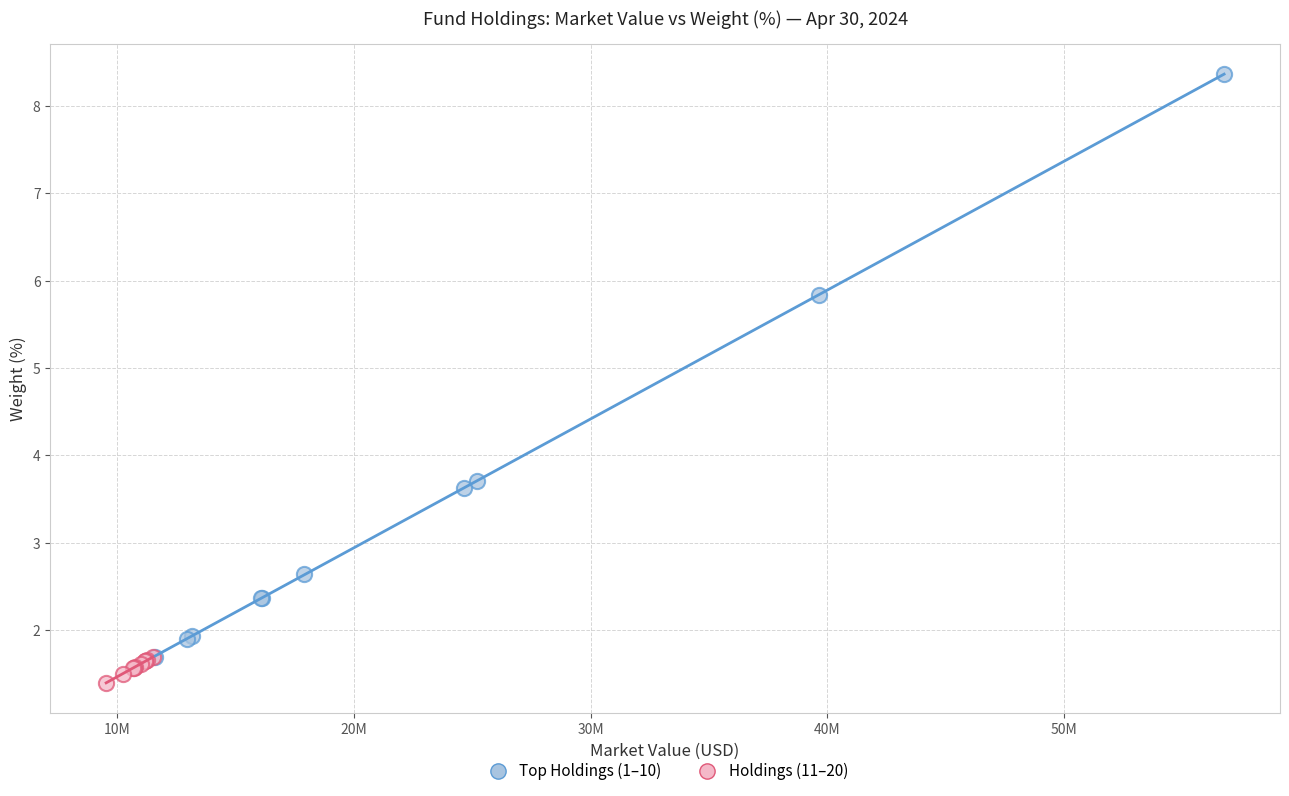

Which series has the largest Y range (max minus min)?

Top Holdings (1–10)